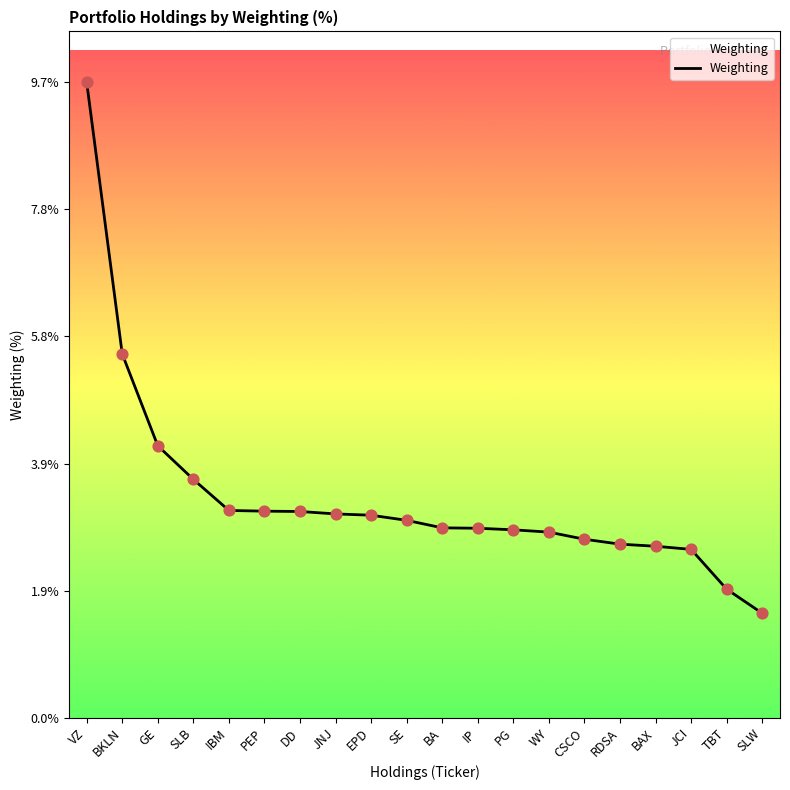

Approximately how many times larger is the value at JNJ compared to PEP?

1.0